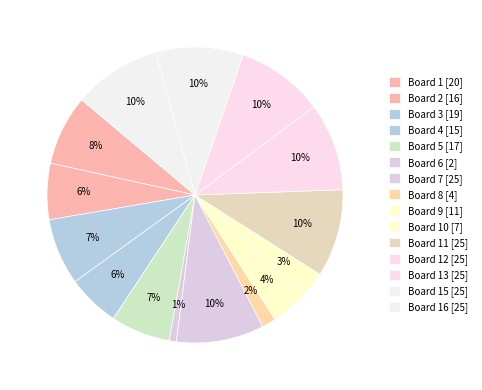

Which slice is the largest?

Board 7